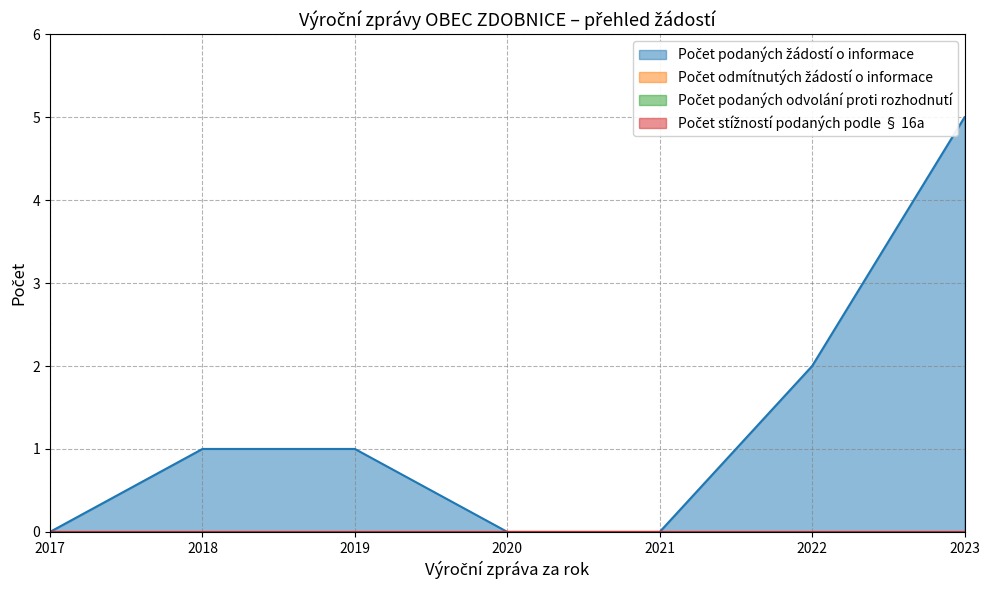

What is the average value of the Počet podaných žádostí o informace series?

1